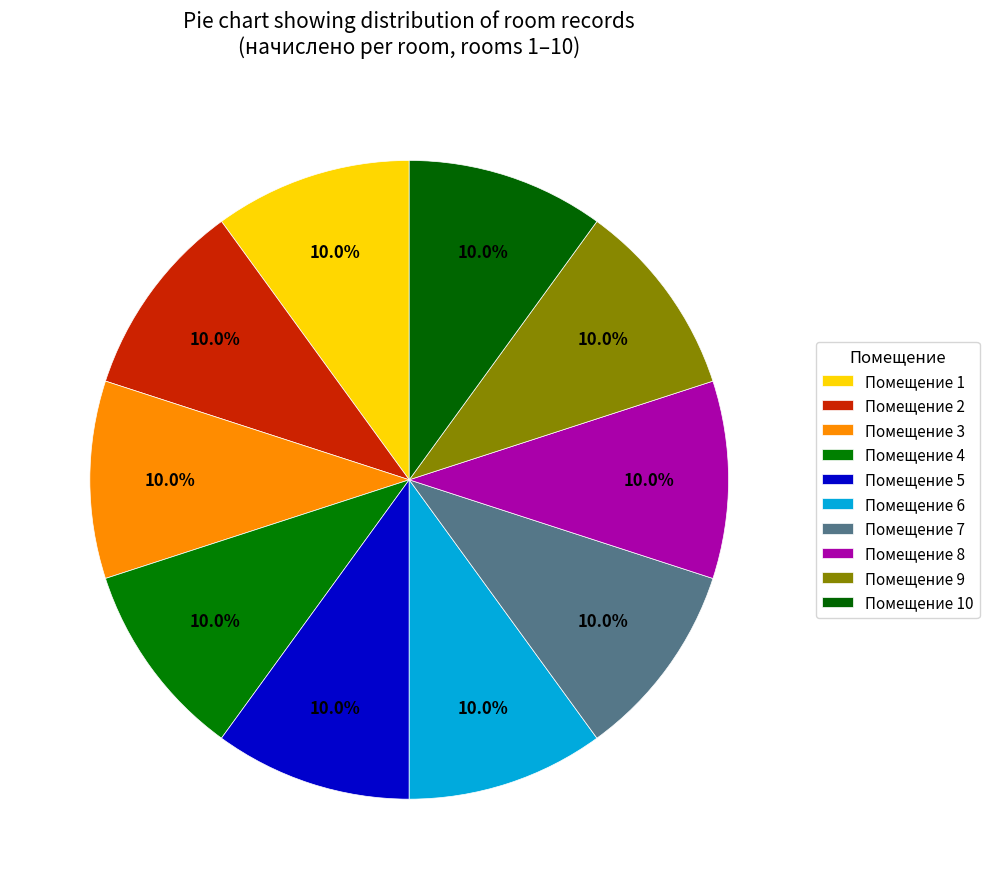

Does any single category account for the majority?

No